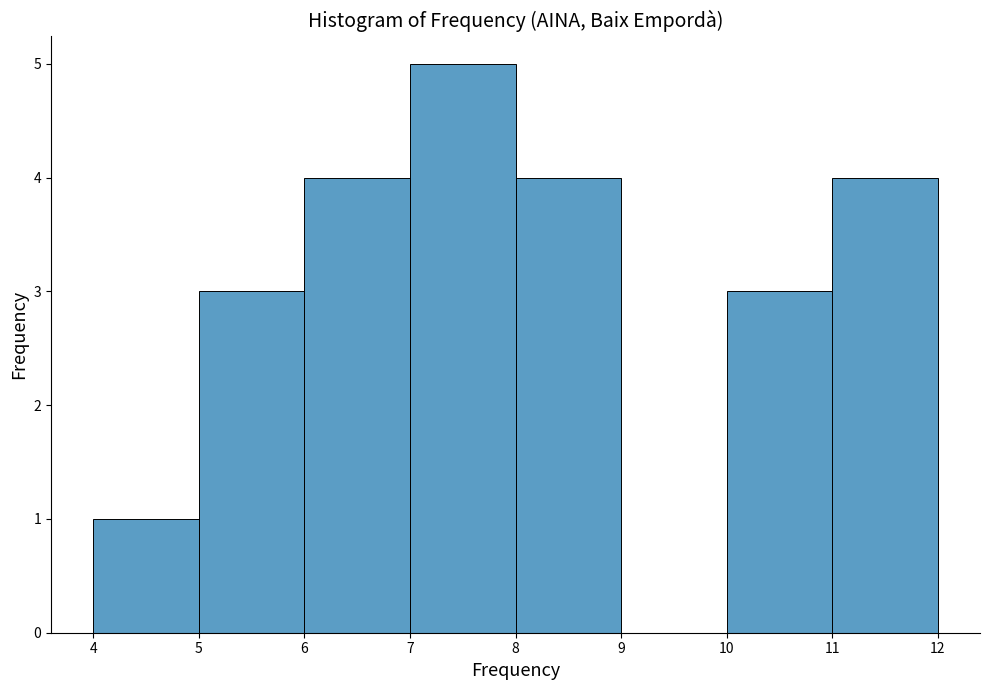

How tall is the bar that spans 7 to 8 on the x-axis? The values are not printed on the chart, so give them approximately, as read against the axis.

5